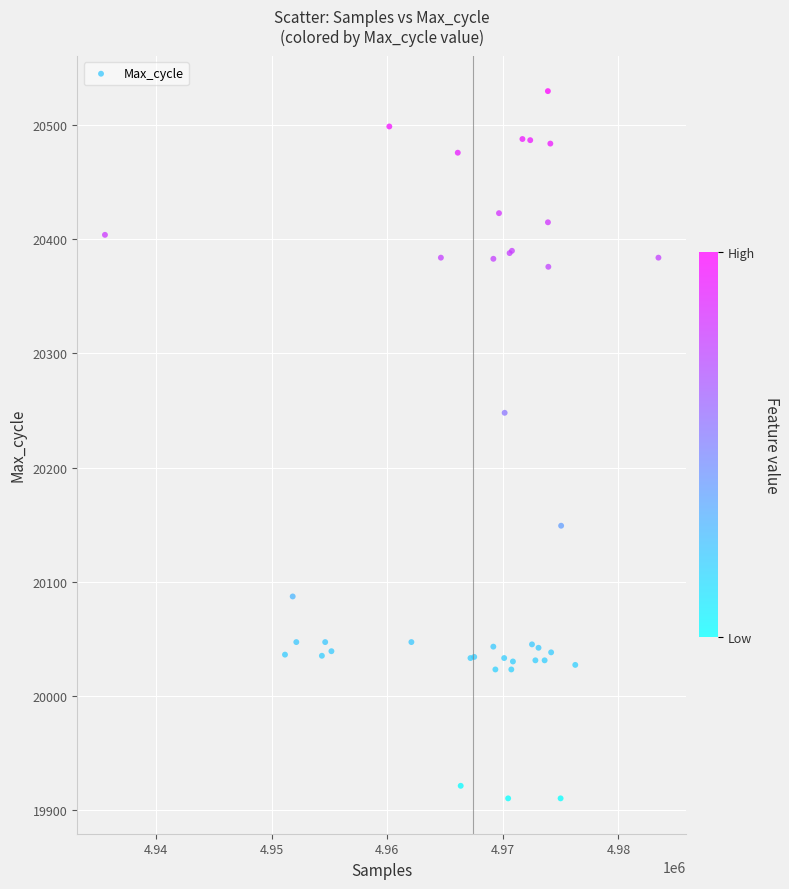

What Y value in the scatter plot is closest to 20220?

20248